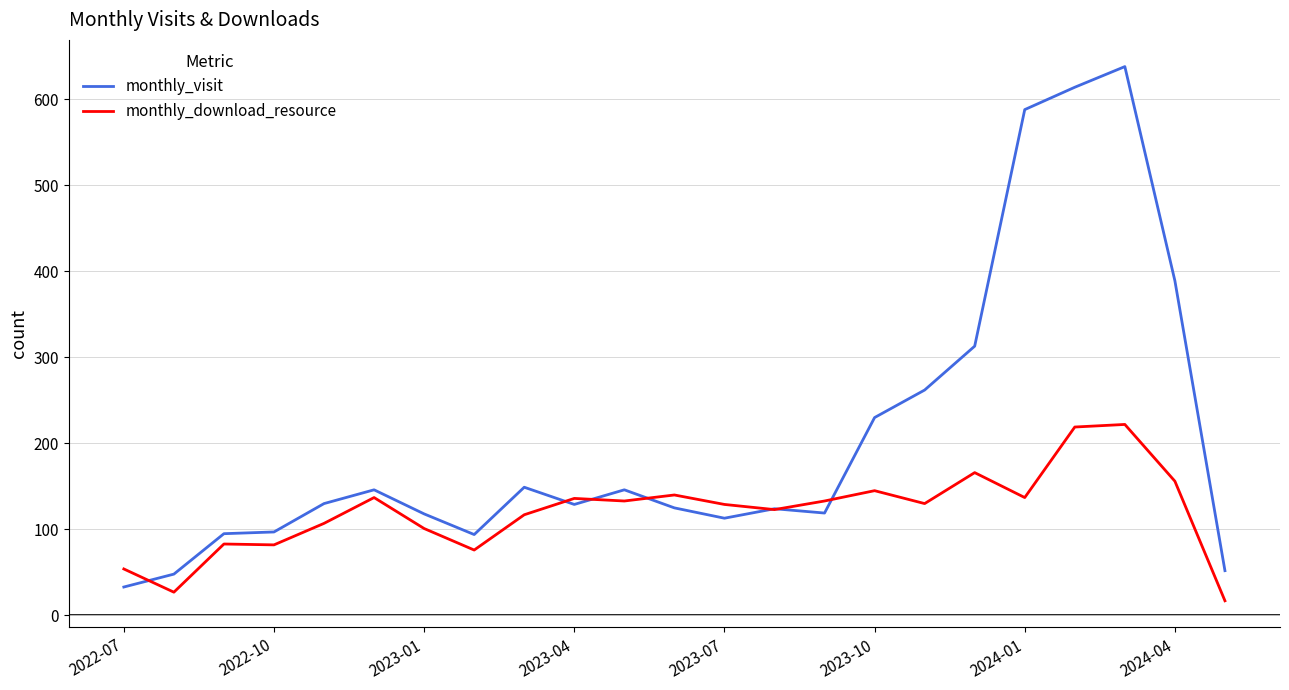

Which series has the widest spread of values?

monthly_visit